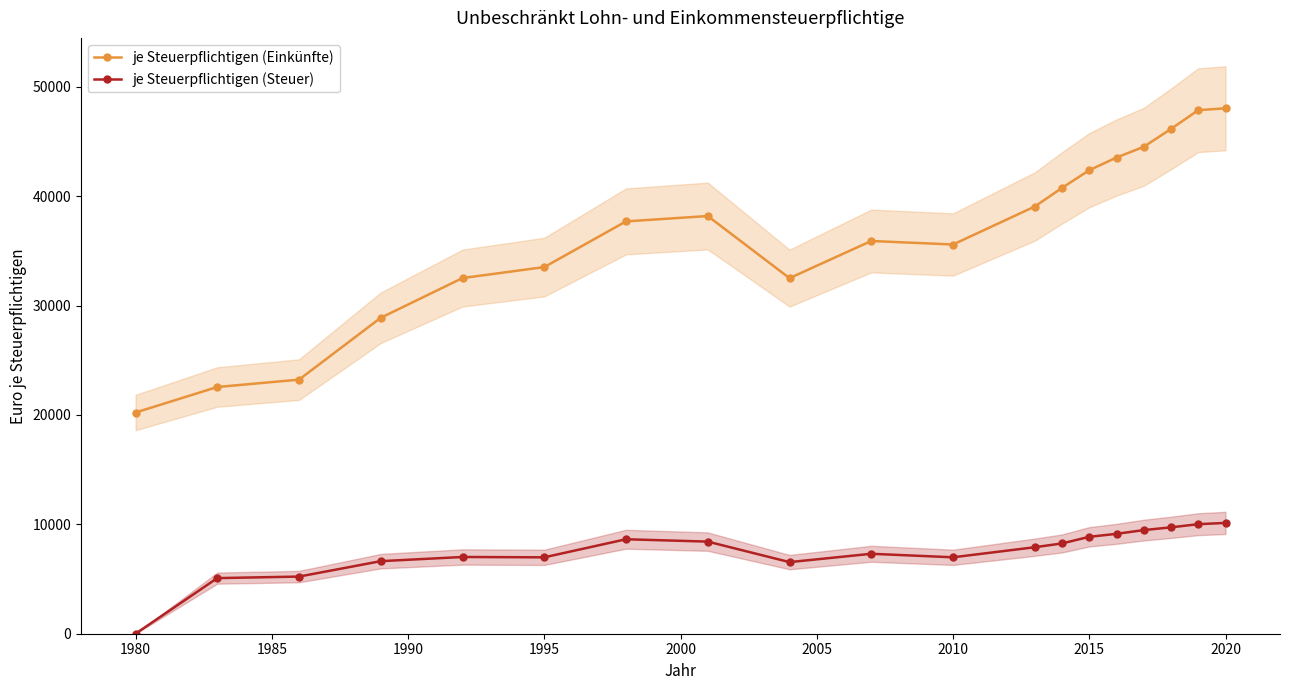

What is the lowest value of the je Steuerpflichtigen (Einkünfte) series?

20222